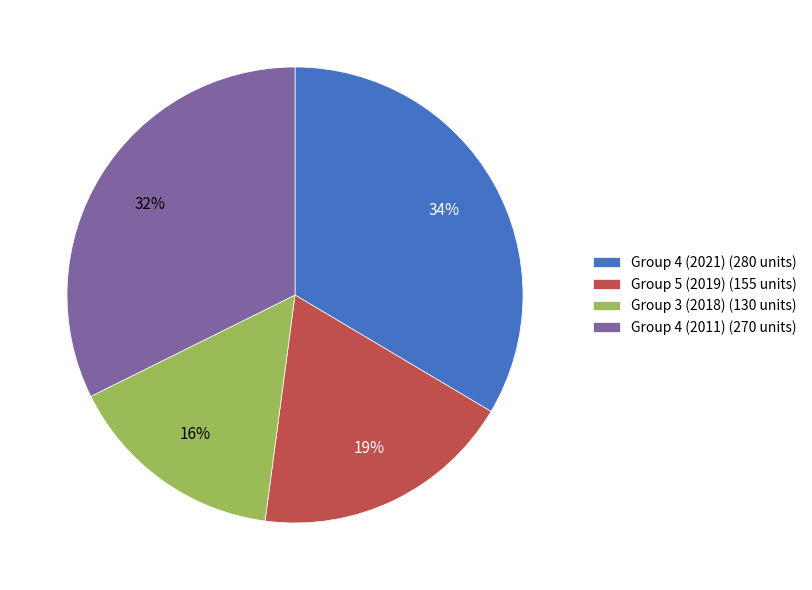

Between Group 5 (2019) (155 units) and Group 4 (2021) (280 units), which is larger?

Group 4 (2021) (280 units)